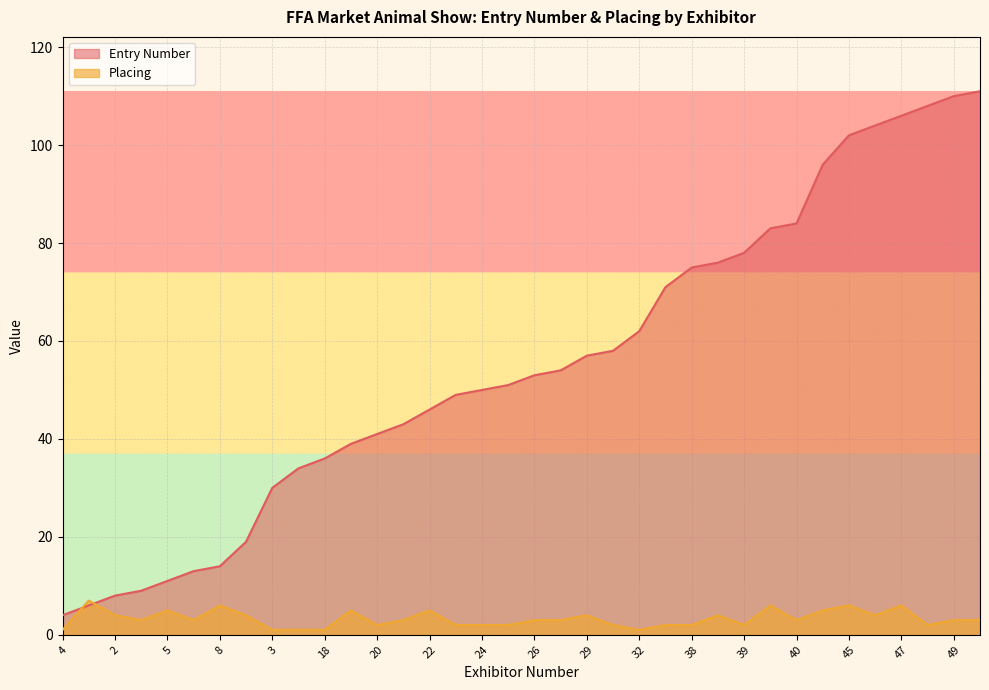

At which category is the sum across all series the highest?

35